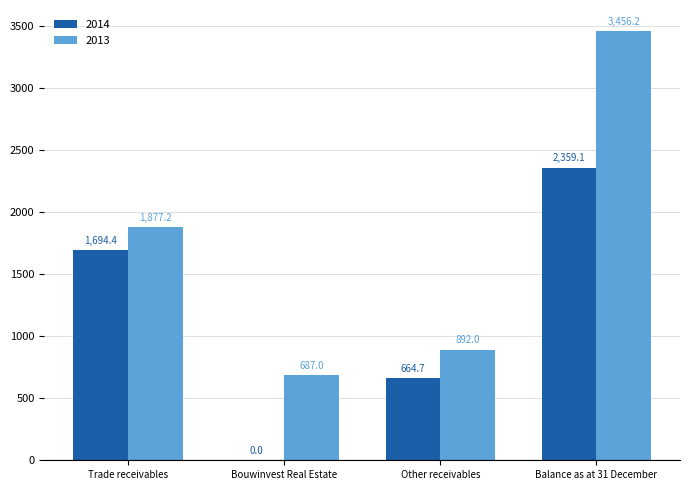

Which series changed the most between Trade receivables and Bouwinvest Real Estate?

2014